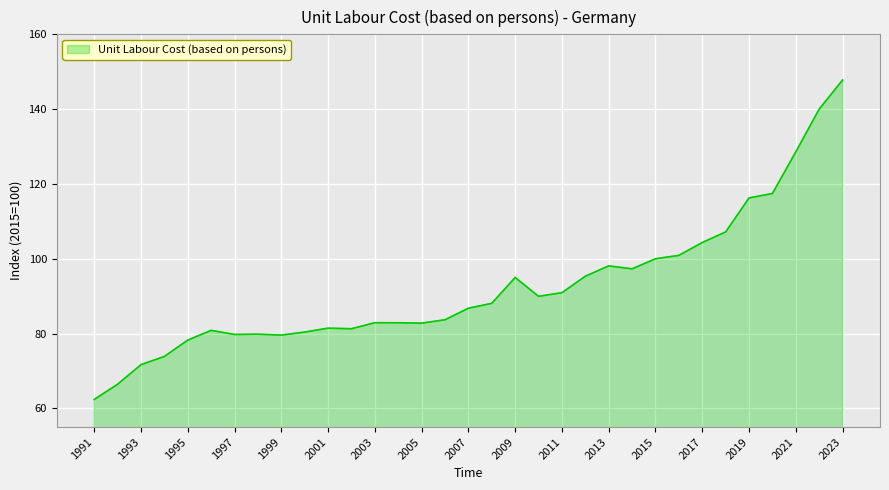

What is the difference between the maximum and minimum values?

85.4